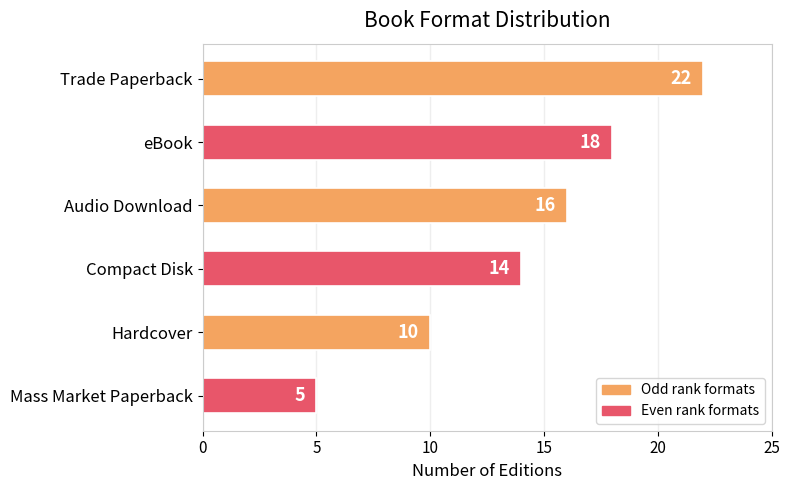

What is the ratio of the value at Mass Market Paperback to the value at Compact Disk?

0.4